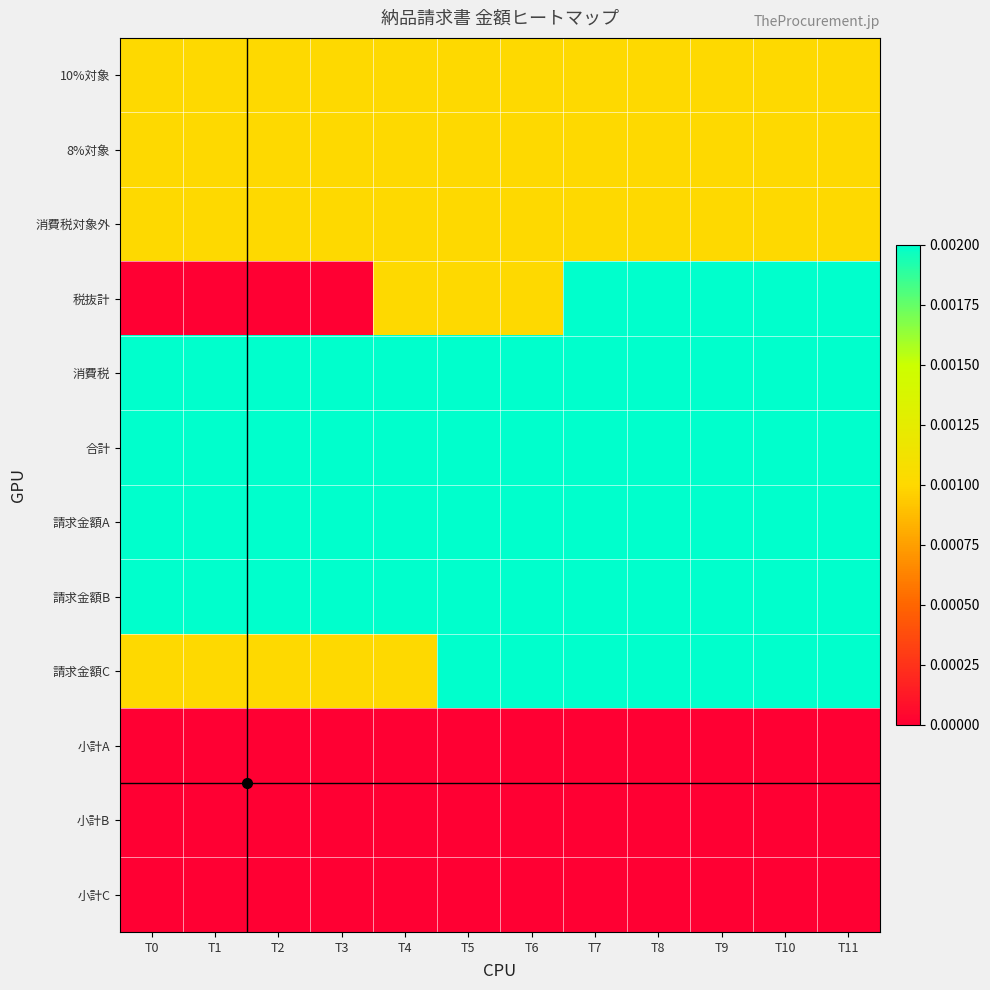

Rank the series at T8 from lowest to highest value.

小計A, 小計B, 小計C, 10%対象, 8%対象, 消費税対象外, 税抜計, 消費税, 合計, 請求金額A, 請求金額B, 請求金額C